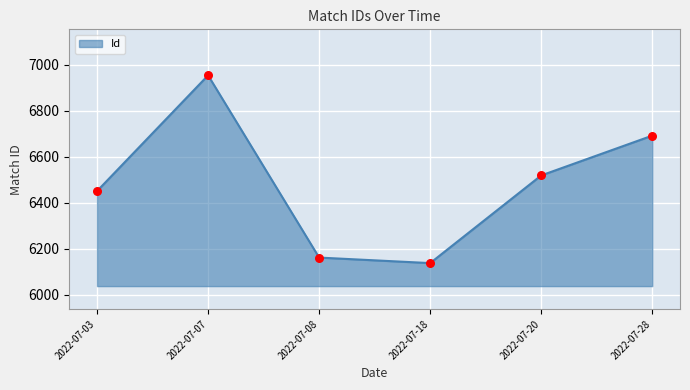

Approximately how many times larger is the value at 2022-07-08 compared to 2022-07-18?

1.0